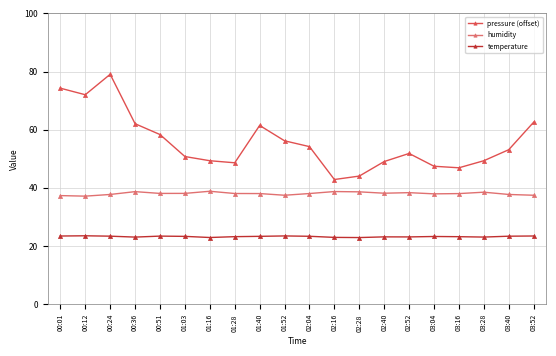

True or false: humidity has more than 1 points higher than both neighbors.

True